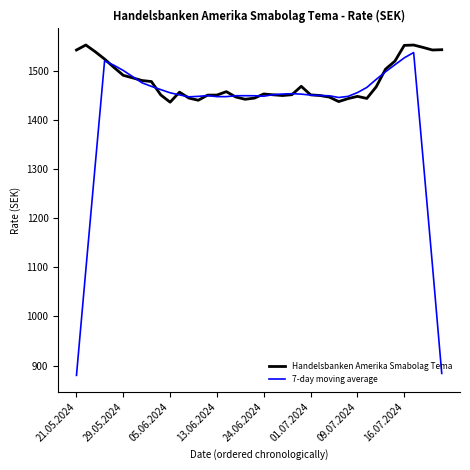

Which series has the largest range (max minus min)?

7-day moving average